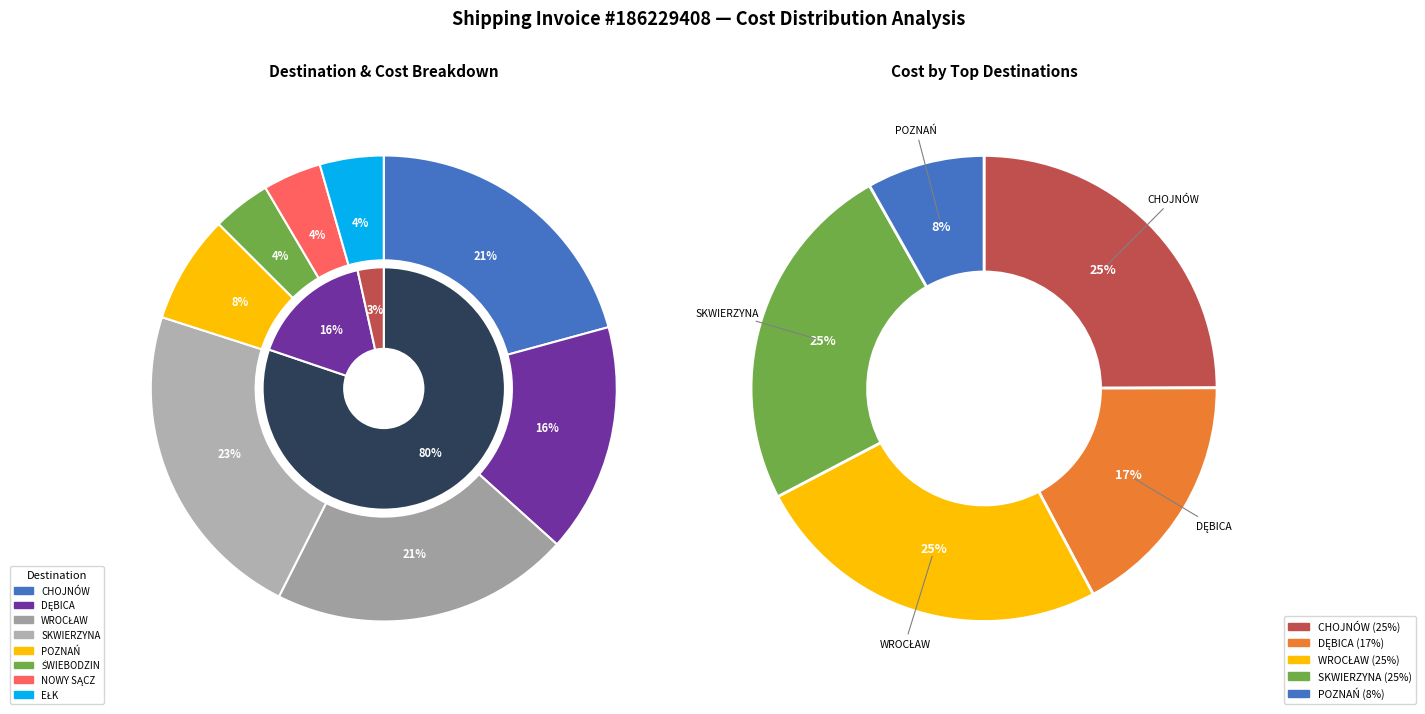

The POZNAŃ slice represents 26% of the pie. True or false?

False